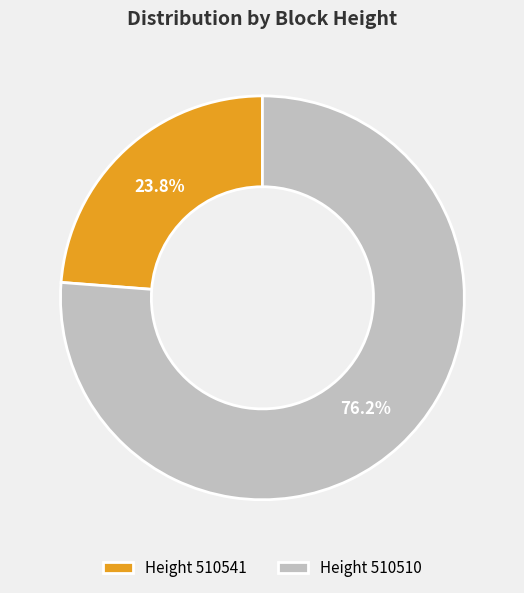

Between Height 510510 and Height 510541, which is larger?

Height 510510